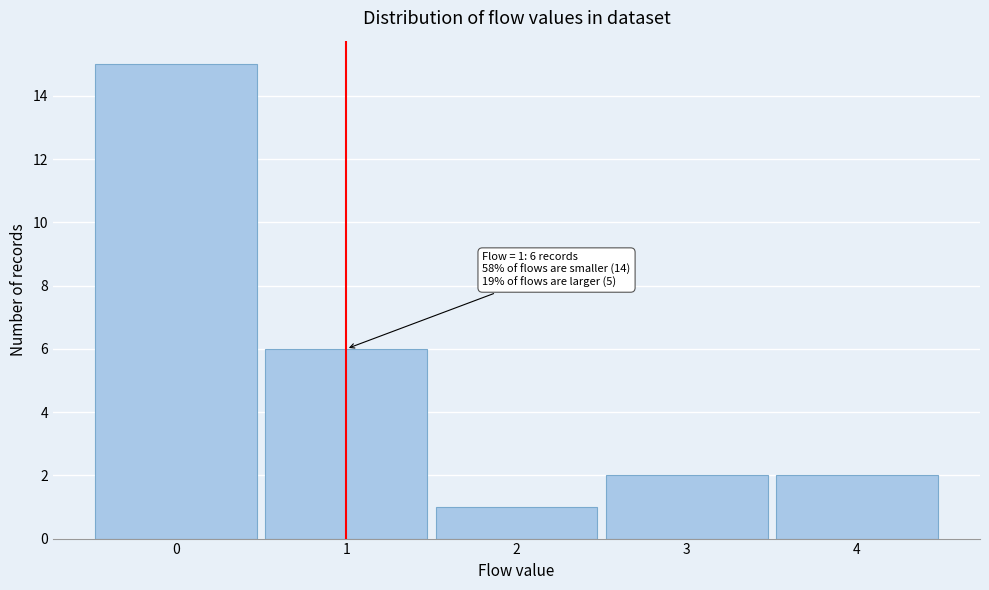

Over which range of the x-axis is the bar tallest?

-0.5 to 0.5